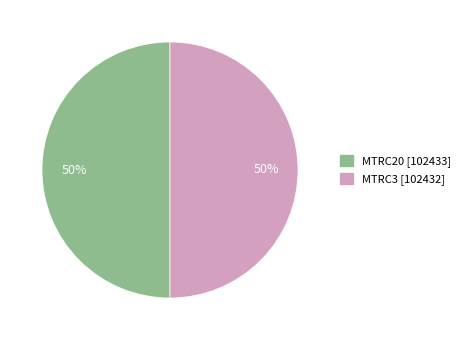

Do MTRC3 and MTRC20 together represent more than half of the pie?

Yes